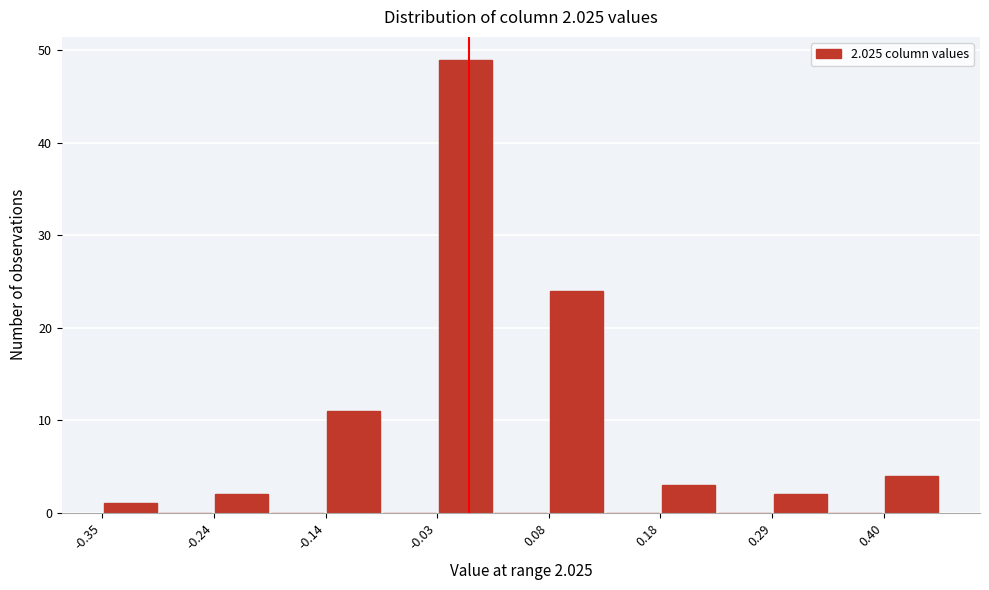

Read against the x-axis, roughly where is the centre of the tallest bar?

0.00